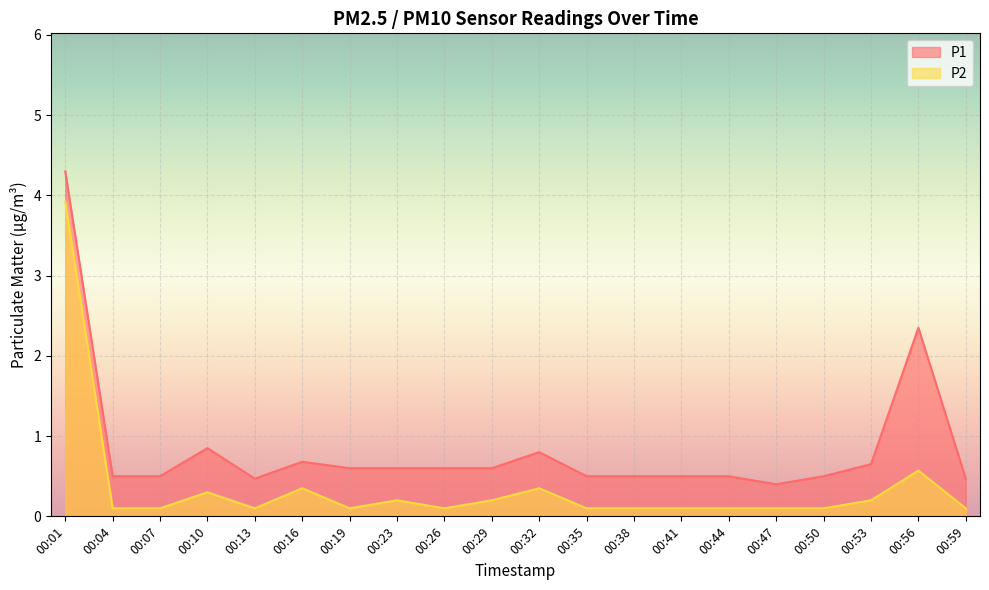

What is the value of the P1 point at the 3rd from the left?

0.5